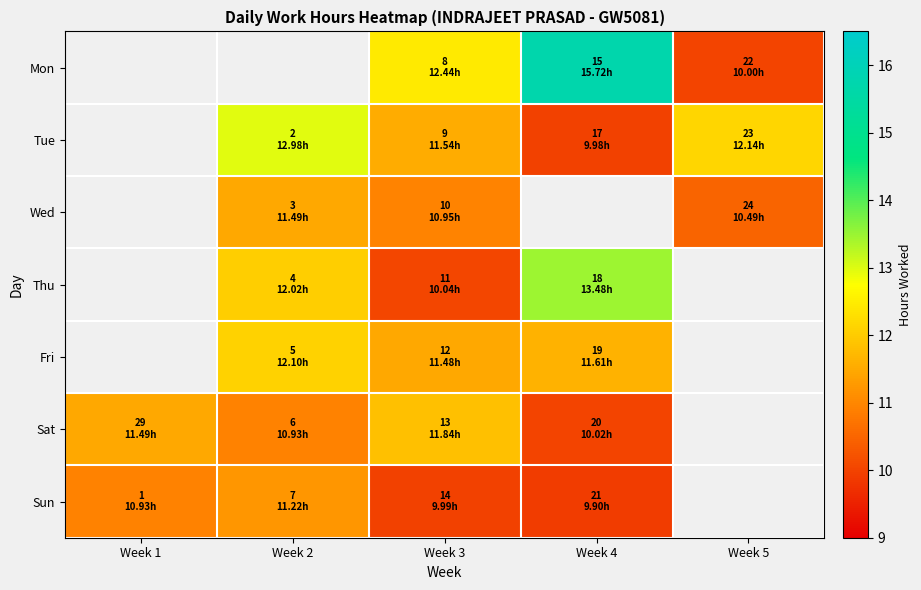

The value of Sun at Week 3 is 10.0. True or false?

True